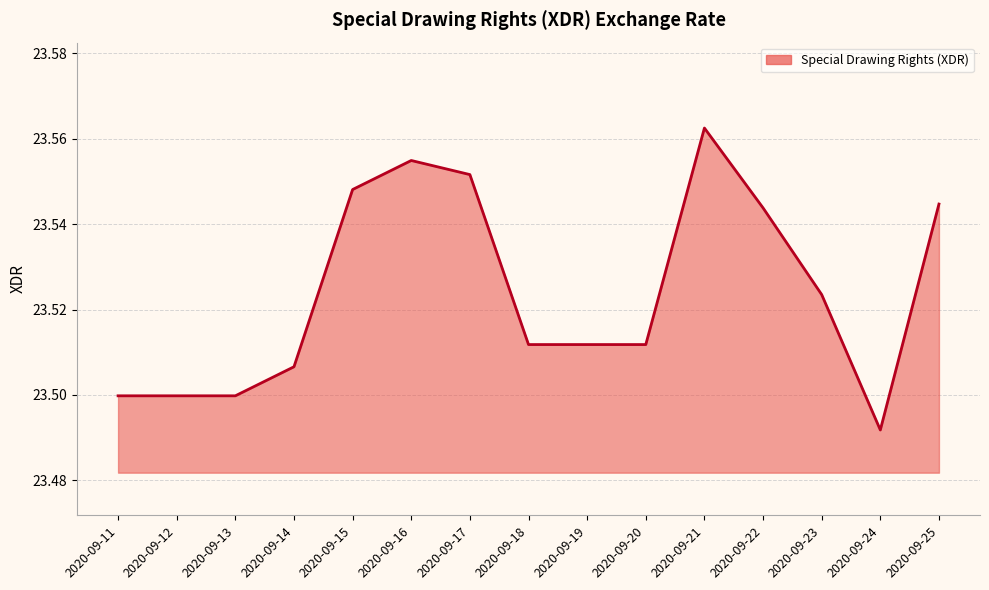

Where is the data nearest to the value 23?

2020-09-24